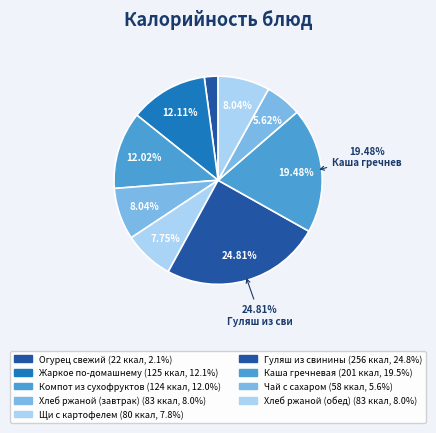

To the nearest percent, what portion does Компот из сухофруктов represent?

12%